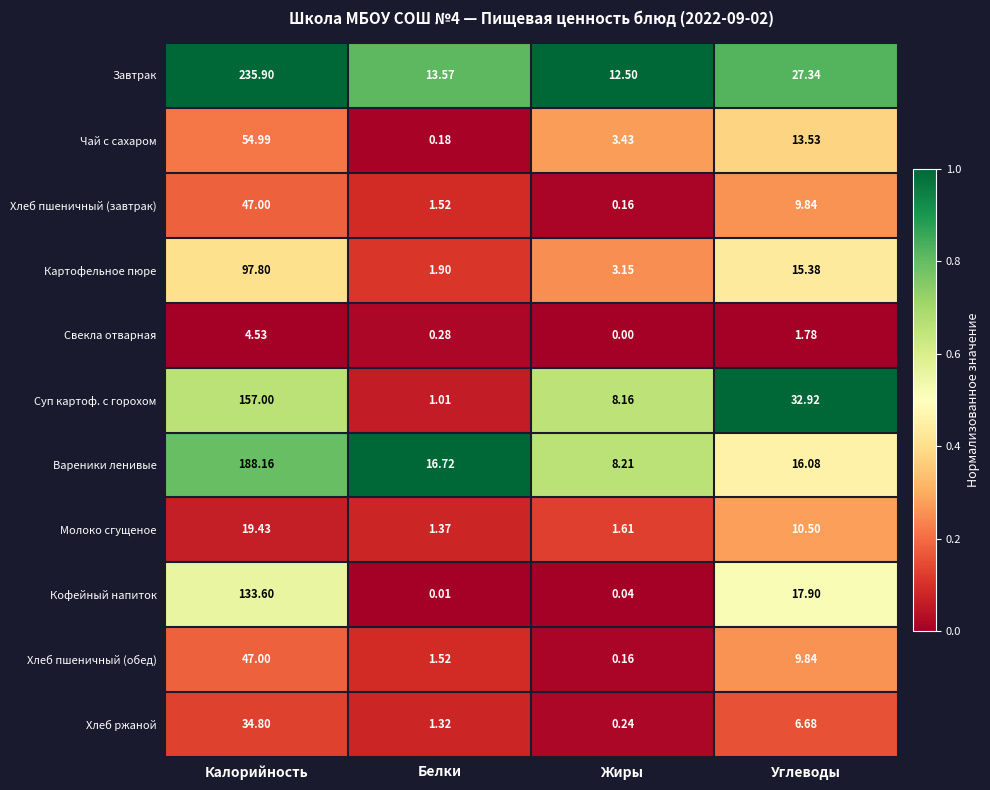

What is the total value across all series at Белки?

39.4